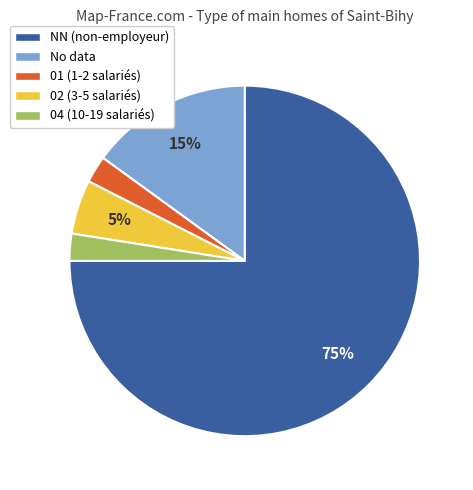

Does any single category account for the majority?

Yes